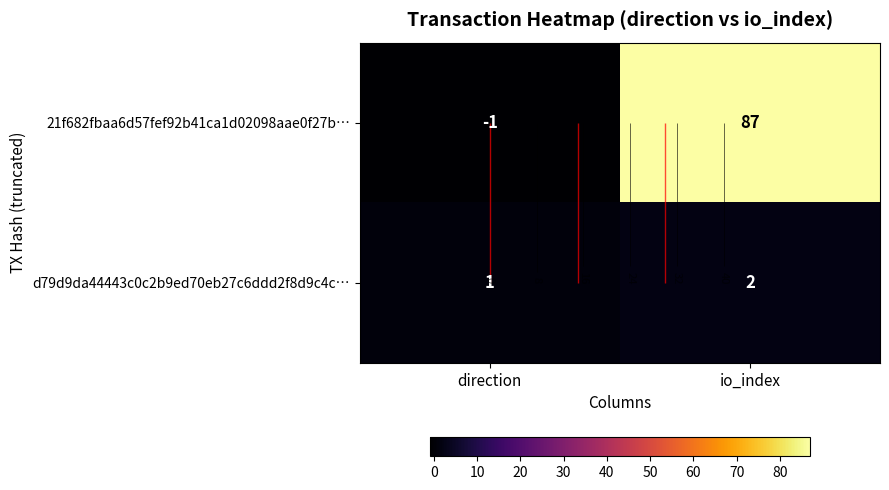

Which has a higher value, io_index or direction?

io_index